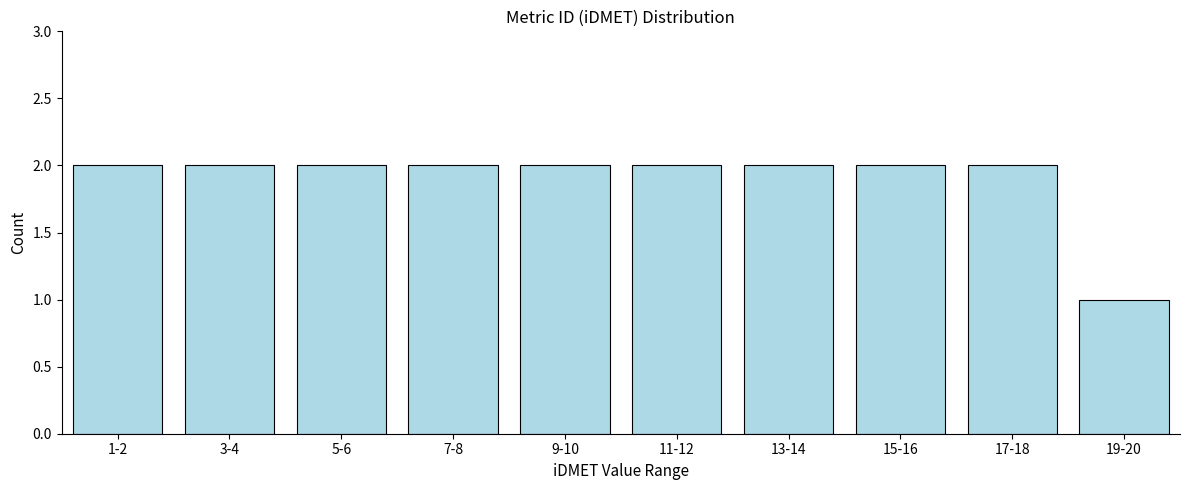

Reading right to left, what are all the values shown in this chart?

19-20=1	17-18=2	15-16=2	13-14=2	11-12=2	9-10=2	7-8=2	5-6=2	3-4=2	1-2=2